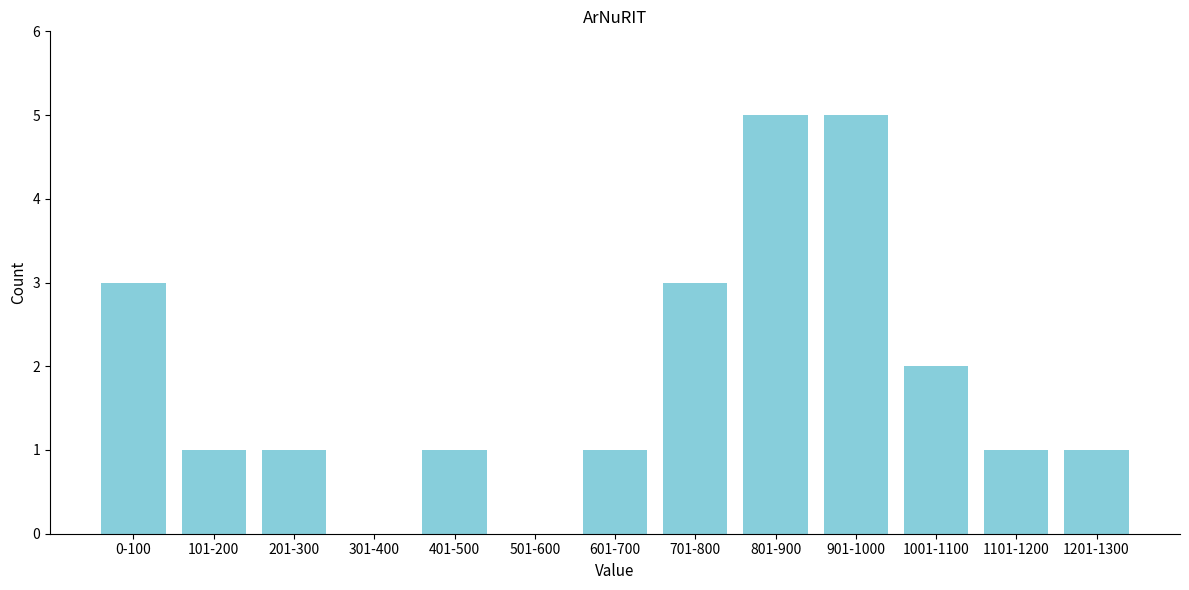

Reading left to right, list all the values displayed in this chart.

0-100=3	101-200=1	201-300=1	301-400=0	401-500=1	501-600=0	601-700=1	701-800=3	801-900=5	901-1000=5	1001-1100=2	1101-1200=1	1201-1300=1